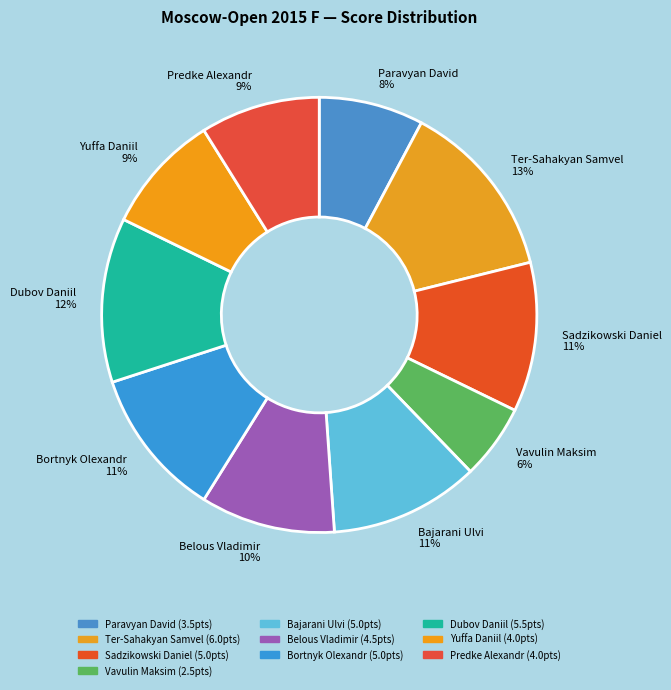

How many slices are in this pie chart?

10